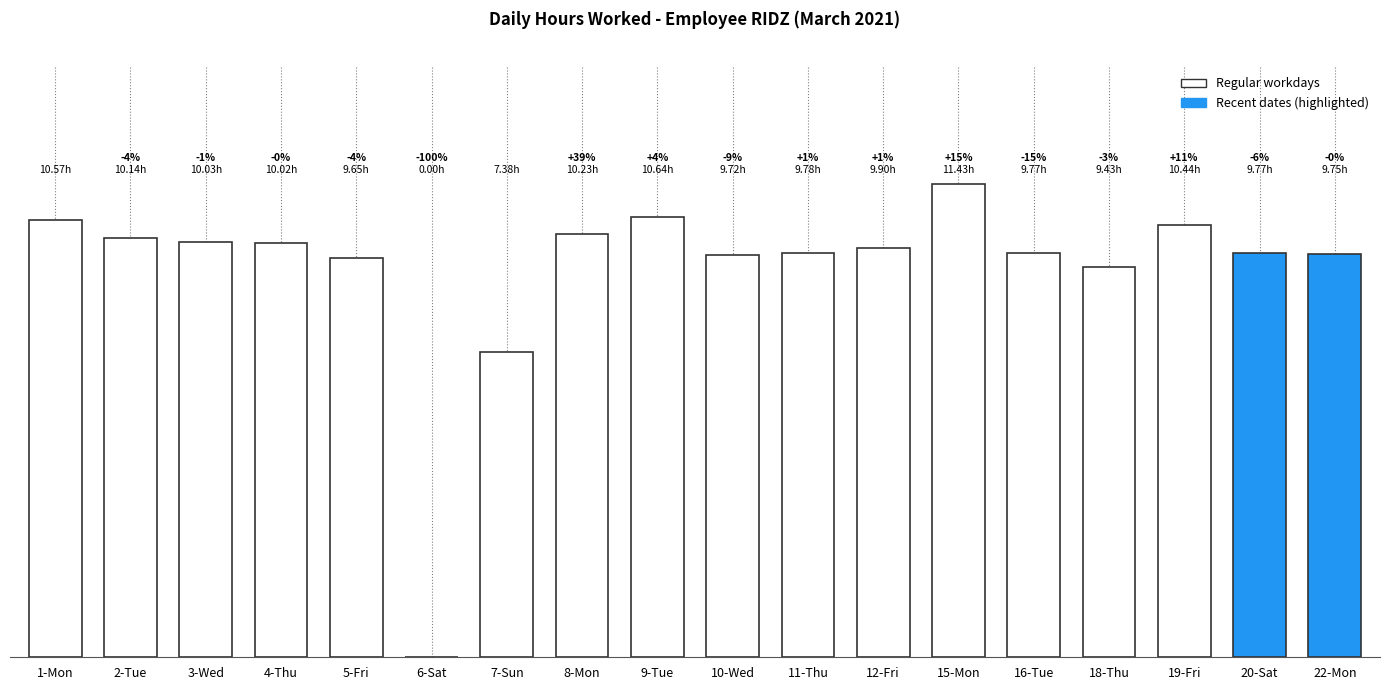

Reading right to left, what are all the values shown in this chart?

22-Mon=9.8	20-Sat=9.8	19-Fri=10.4	18-Thu=9.4	16-Tue=9.8	15-Mon=11.4	12-Fri=9.9	11-Thu=9.8	10-Wed=9.7	9-Tue=10.6	8-Mon=10.2	7-Sun=7.4	6-Sat=0.0	5-Fri=9.7	4-Thu=10.0	3-Wed=10.0	2-Tue=10.1	1-Mon=10.6